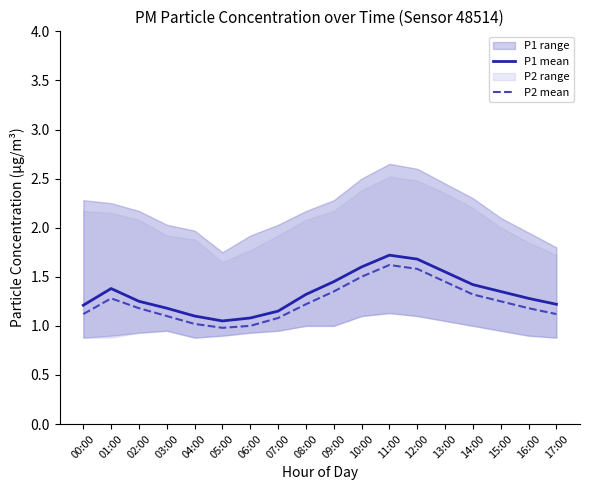

The value of P2 mean at 03:00 is 1.1. True or false?

True